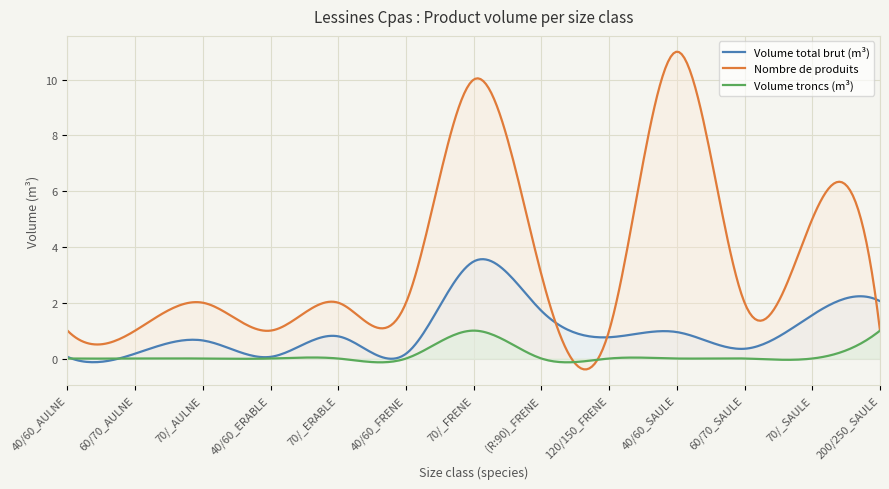

What is the maximum value for produit_nbre?

11.0